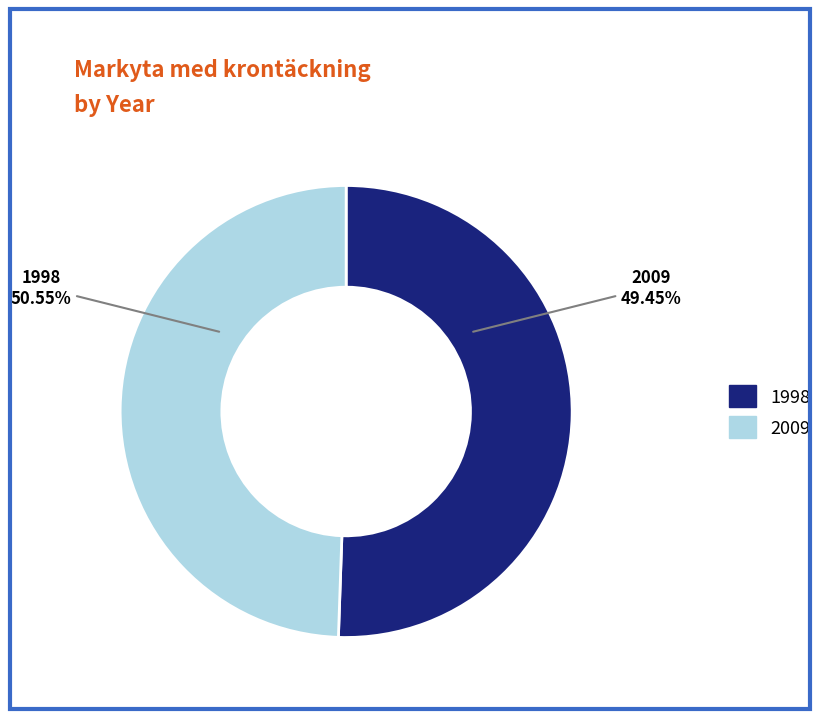

Does 2009 account for over 50% of the chart?

No